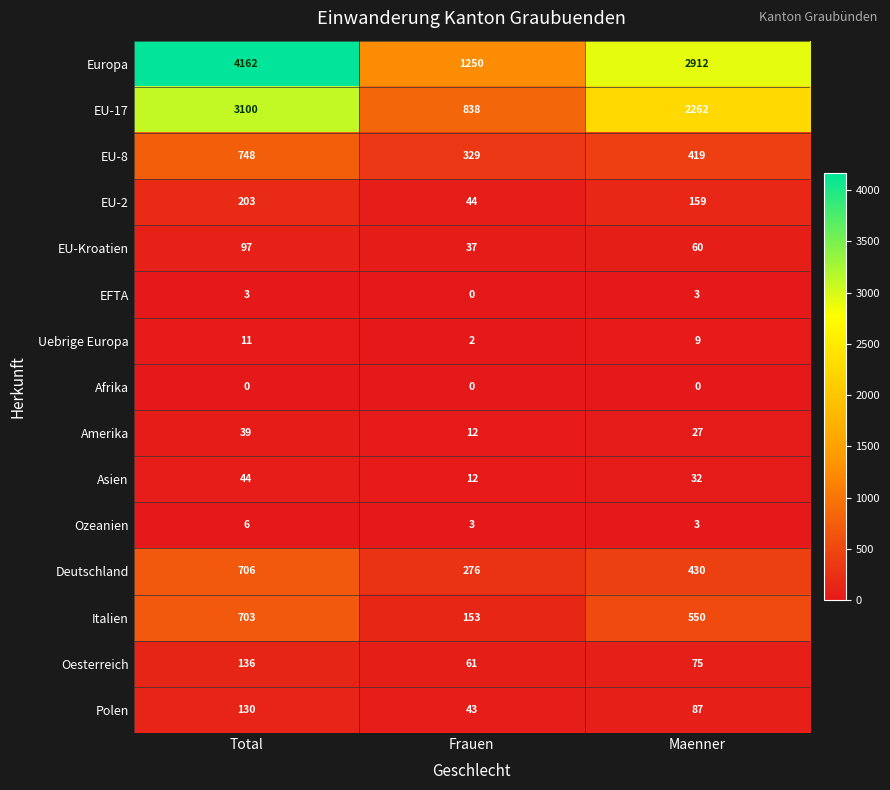

What is the difference between the maximum and minimum values in the EFTA series?

3